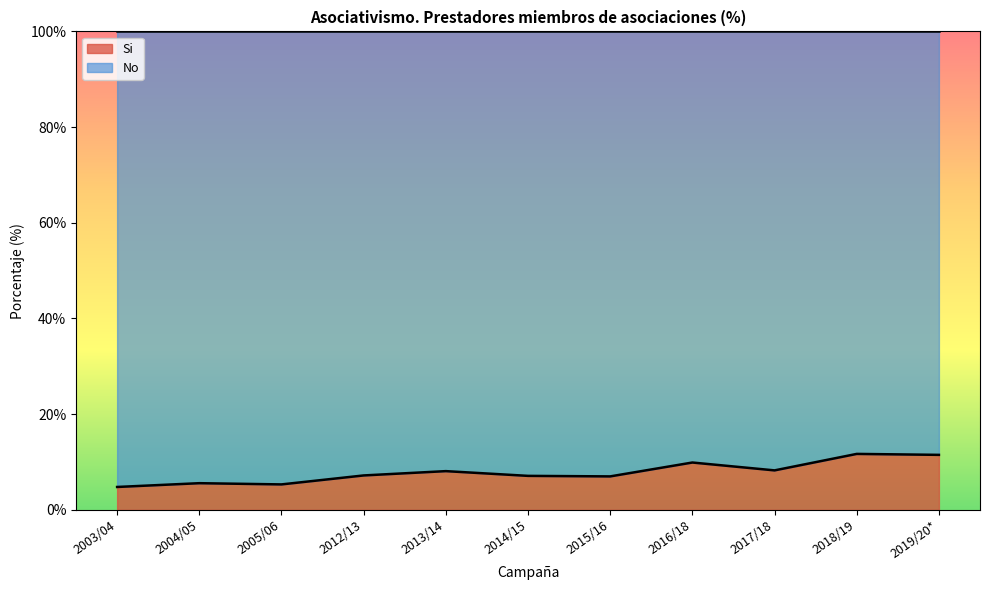

Reading left to right, list all the values displayed in this chart.

2003/04=4.8	2004/05=5.6	2005/06=5.3	2012/13=7.2	2013/14=8.1	2014/15=7.1	2015/16=7.0	2016/18=9.9	2017/18=8.3	2018/19=11.7	2019/20*=11.5